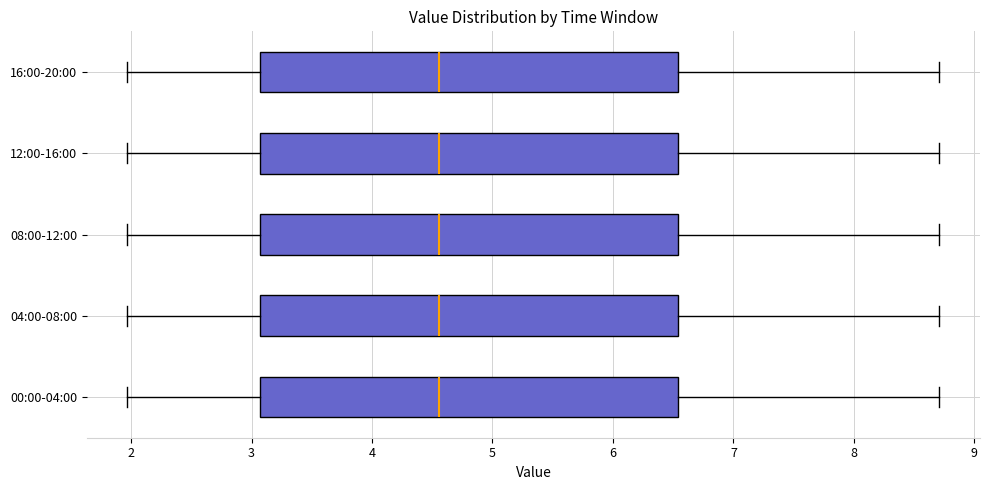

Reading bottom to top, read every box against the x-axis: the position of its median line, the range the box covers, and the ends of its whiskers. The values are not printed on the chart, so give them approximately, as read against the axis.

00:00-04:00: median 4.6, box 3.1 to 6.5, whiskers 2.0 to 8.7
04:00-08:00: median 4.6, box 3.1 to 6.5, whiskers 2.0 to 8.7
08:00-12:00: median 4.6, box 3.1 to 6.5, whiskers 2.0 to 8.7
12:00-16:00: median 4.6, box 3.1 to 6.5, whiskers 2.0 to 8.7
16:00-20:00: median 4.6, box 3.1 to 6.5, whiskers 2.0 to 8.7